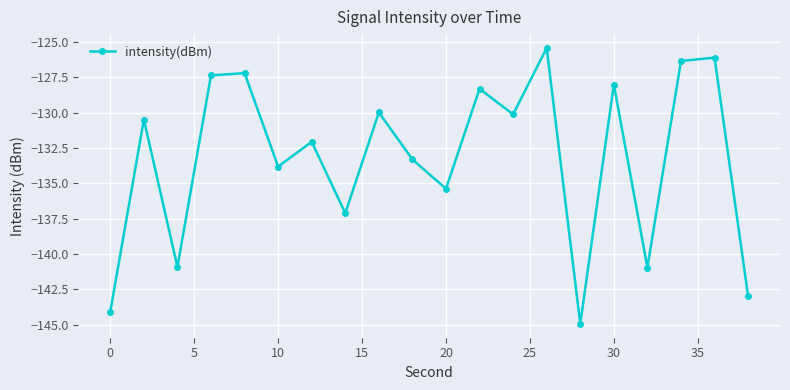

What is the value of the 15th point from the left?

-144.9